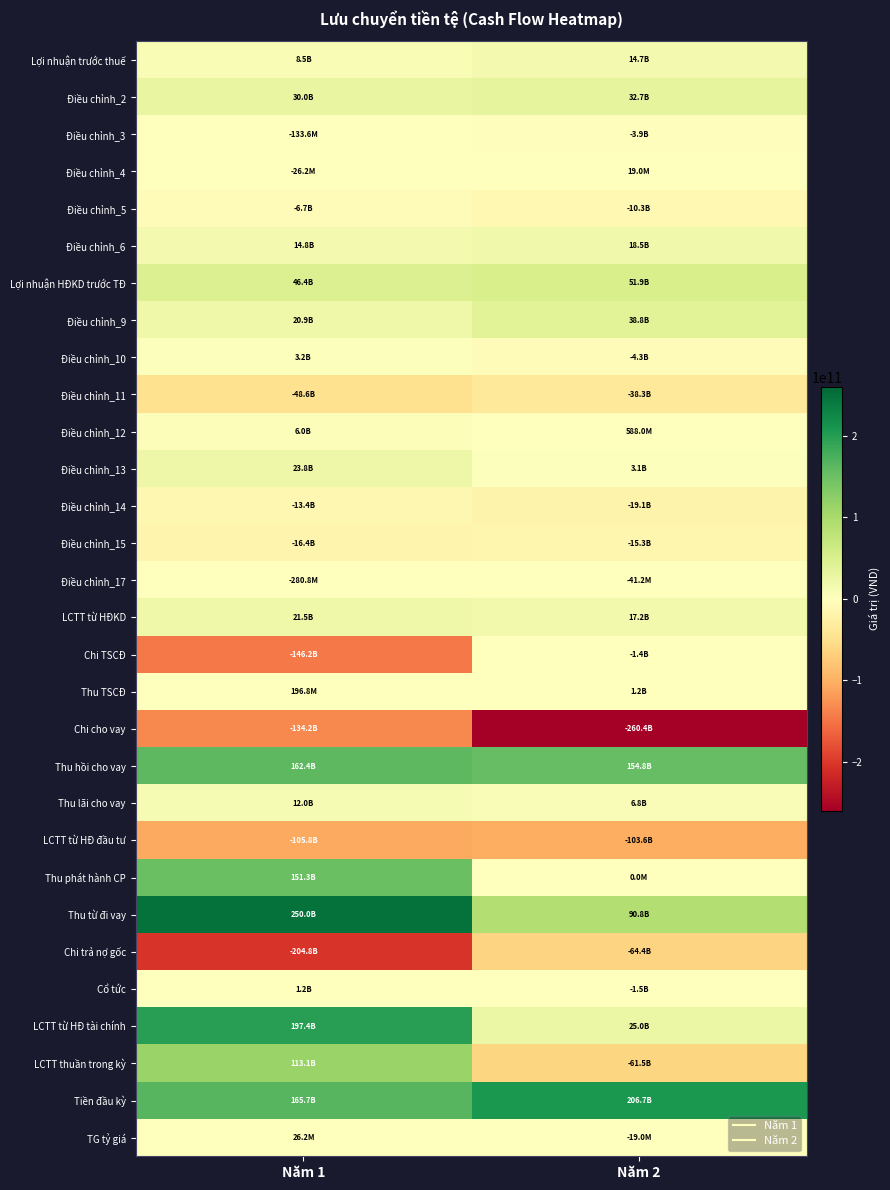

Count the number of data series in this chart.

30